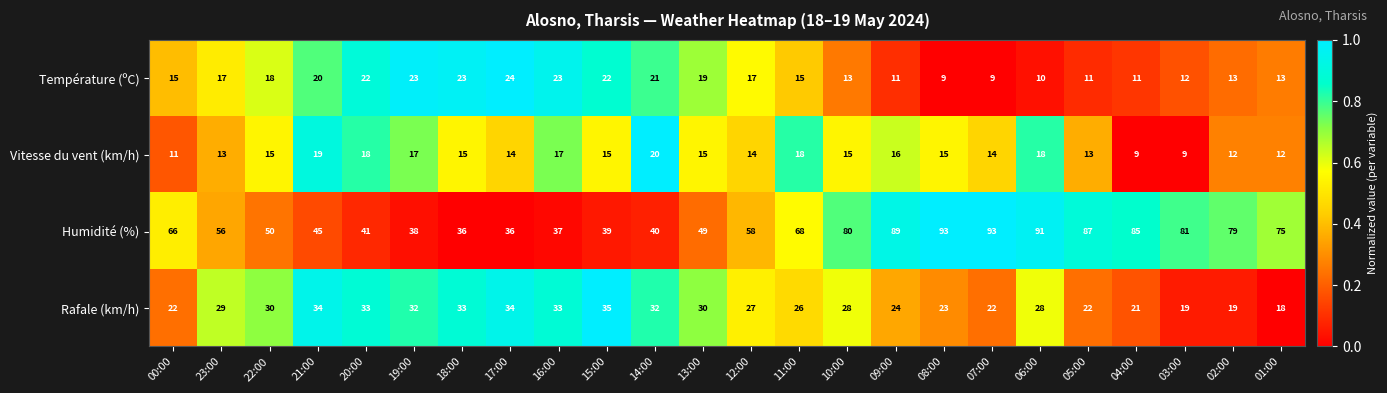

What is the sum of all Humidité (%) values?

1512